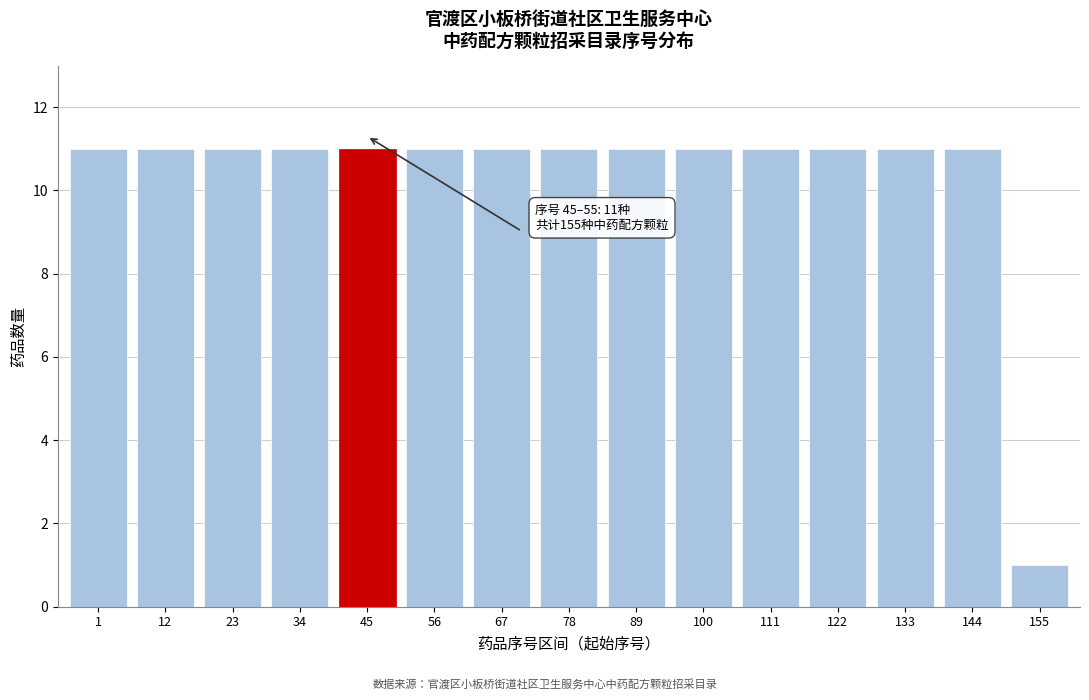

Reading left to right, list all the values displayed in this chart.

11	11	11	11	11	11	11	11	11	11	11	11	11	11	1